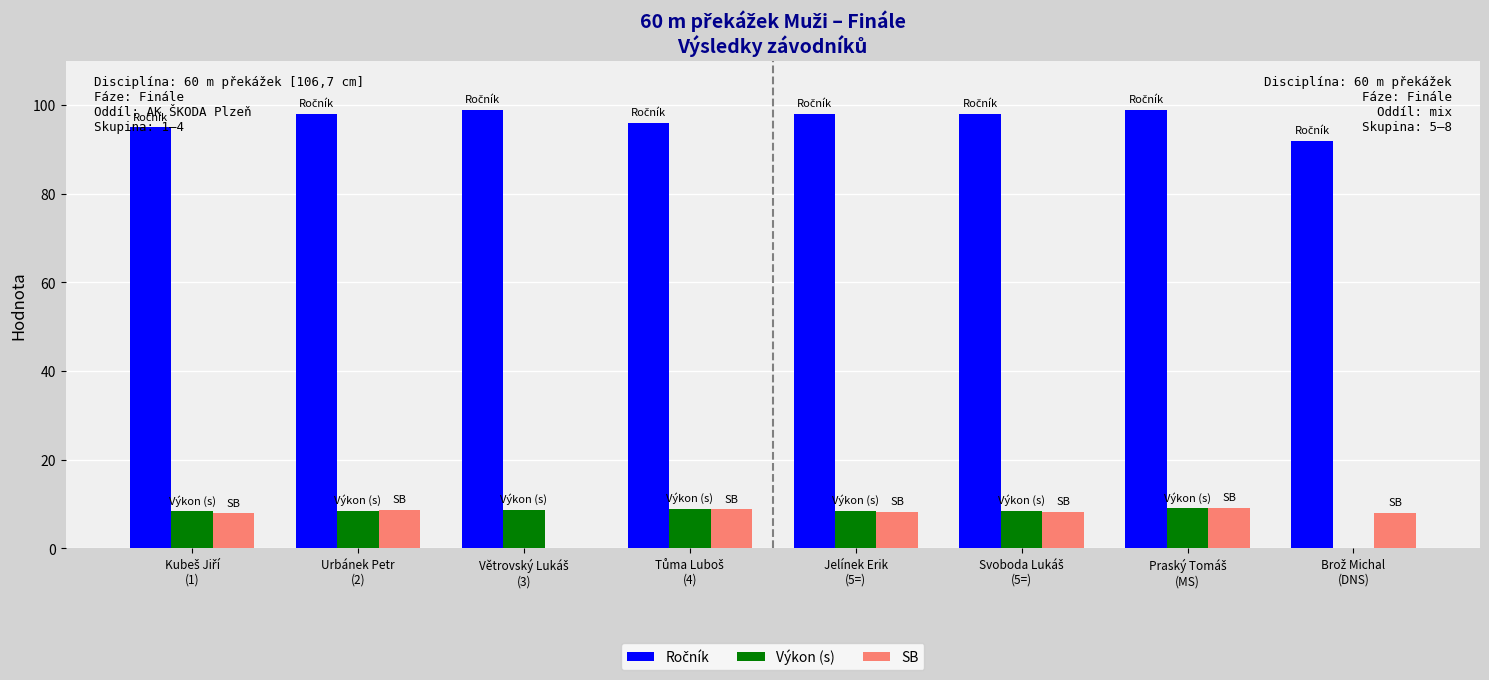

What is the maximum value shown in the chart?

99.0